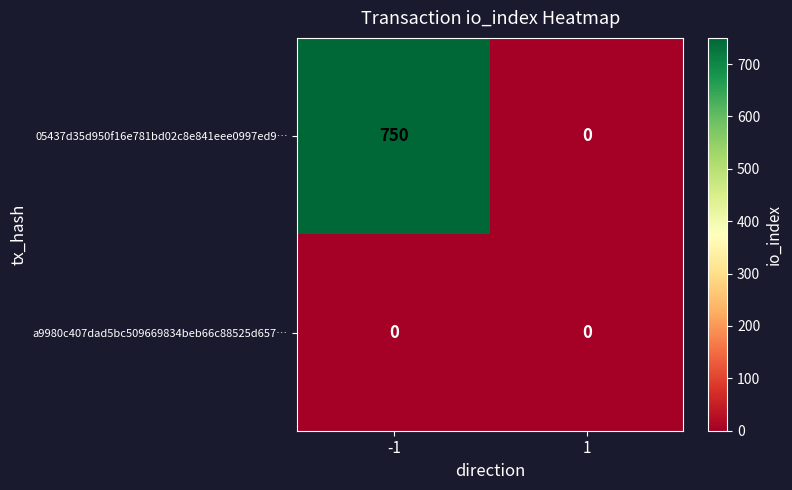

Which series has the largest range (max minus min)?

05437d35d950f16e781bd02c8e841eee0997ed9…